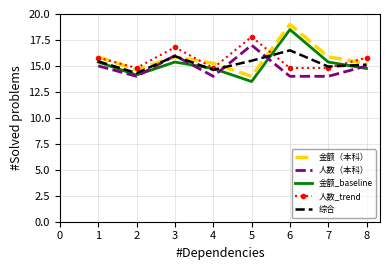

What is the spread (max minus min) of values at 6?

5.0